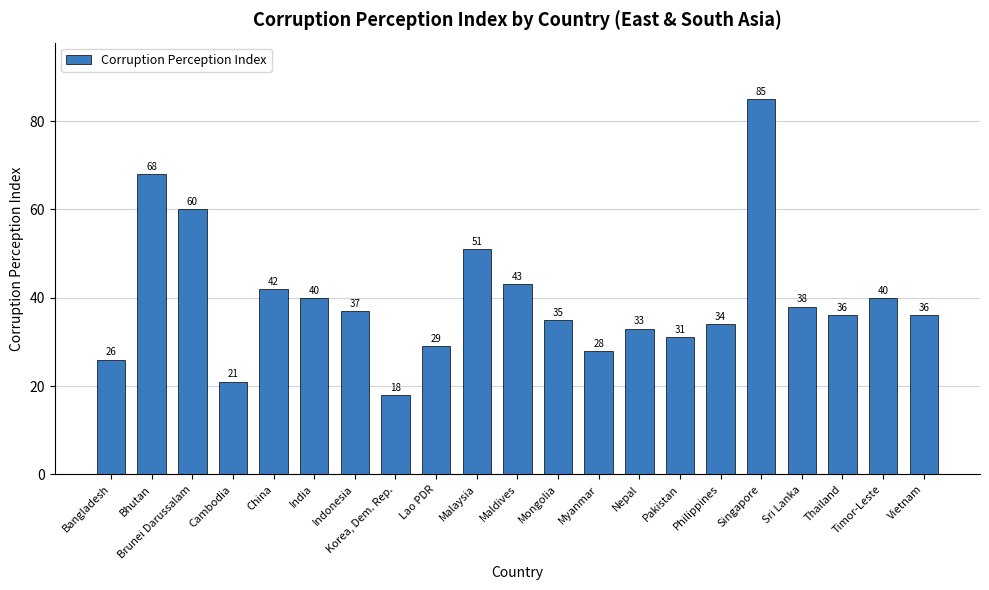

How many data points does each series have?

21